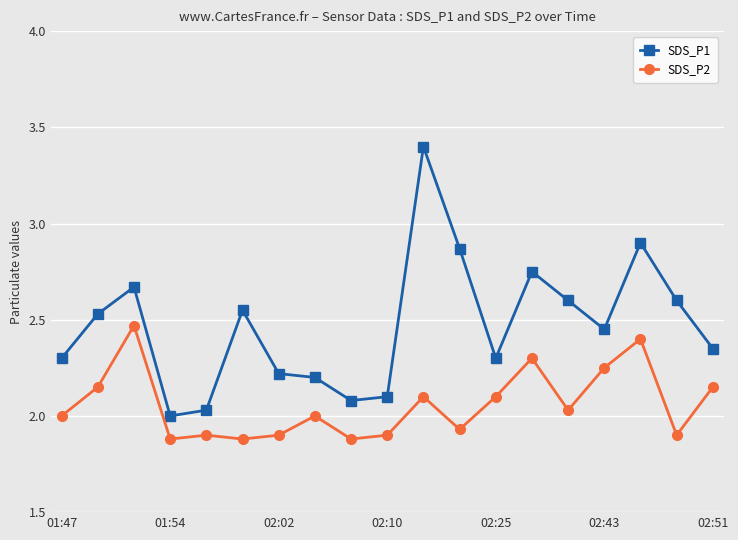

Which series has the widest spread of values?

SDS_P1